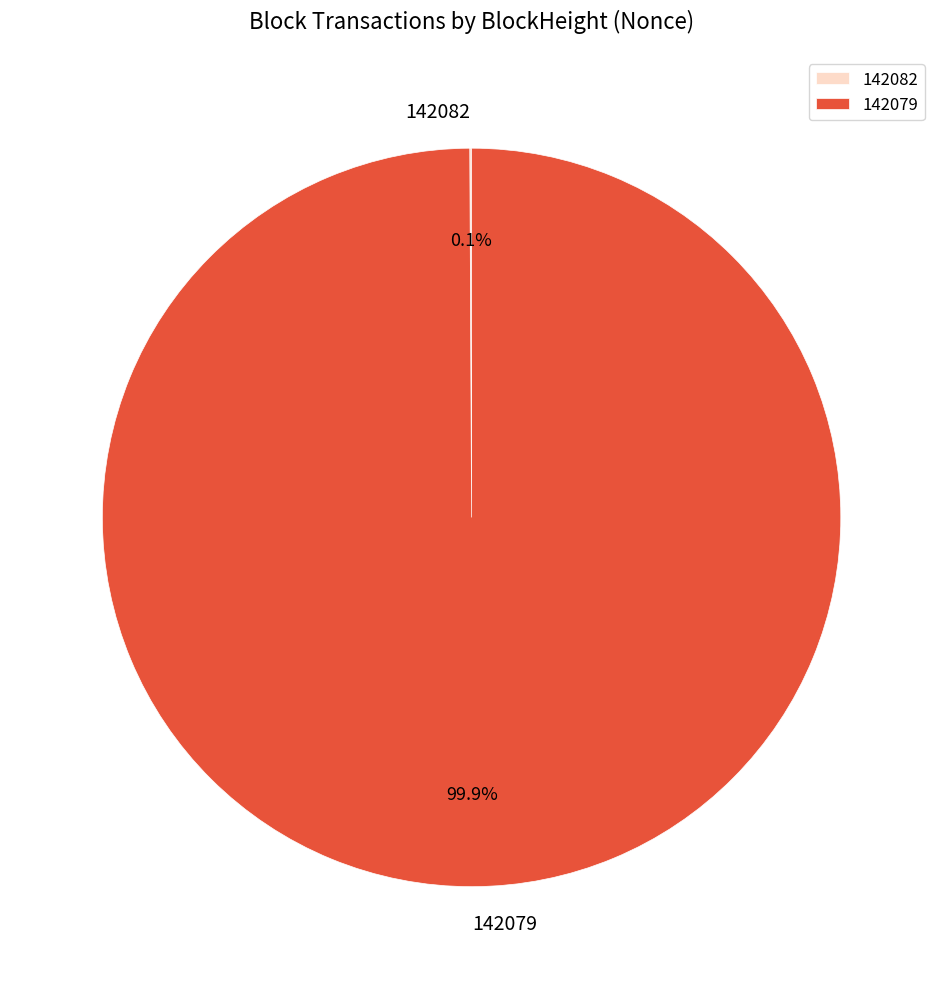

True or false: 142079 accounts for 100% of the total.

True